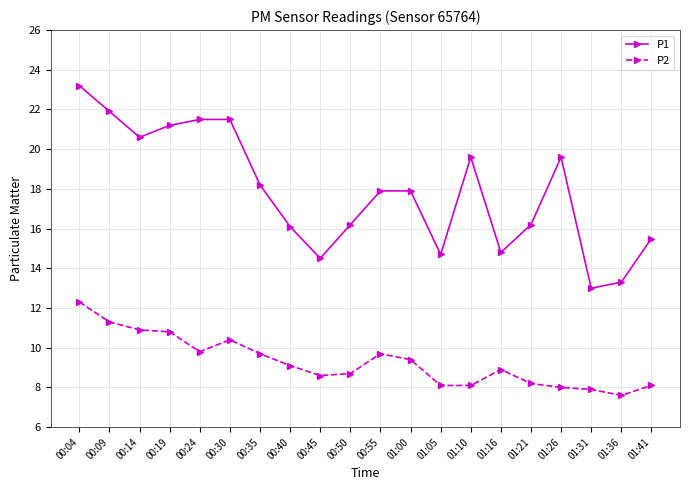

Reading left to right, list all the values displayed in this chart.

P1: 23.2	21.9	20.6	21.2	21.5	21.5	18.2	16.1	14.5	16.2	17.9	17.9	14.7	19.6	14.8	16.2	19.6	13.0	13.3	15.5
P2: 12.3	11.3	10.9	10.8	9.8	10.4	9.7	9.1	8.6	8.7	9.7	9.4	8.1	8.1	8.9	8.2	8.0	7.9	7.6	8.1